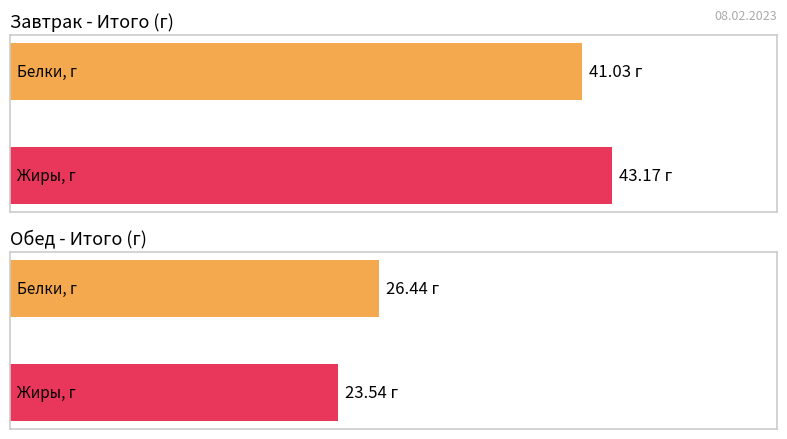

The value of Average utilization at Обед (Итого) is 13.2. True or false?

False